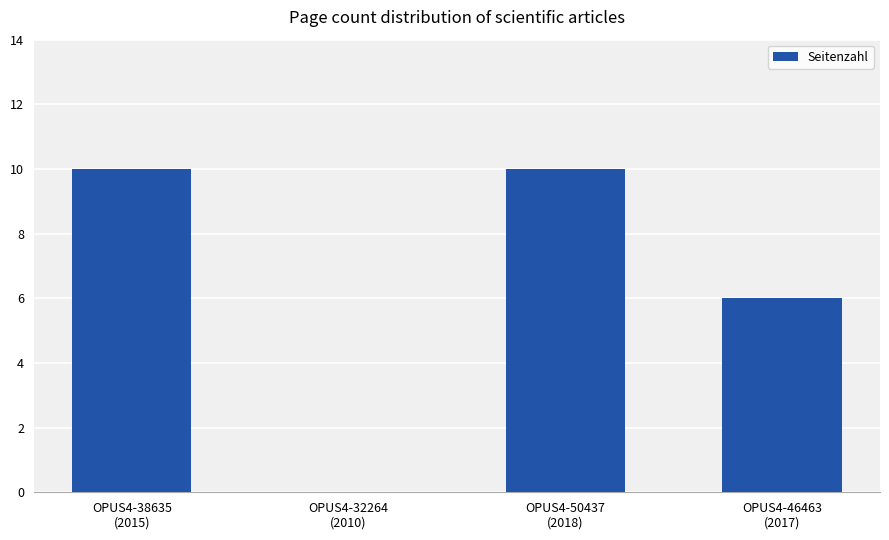

Reading right to left, extract all data points from this chart.

OPUS4-46463
(2017)=6	OPUS4-50437
(2018)=10	OPUS4-32264
(2010)=0	OPUS4-38635
(2015)=10